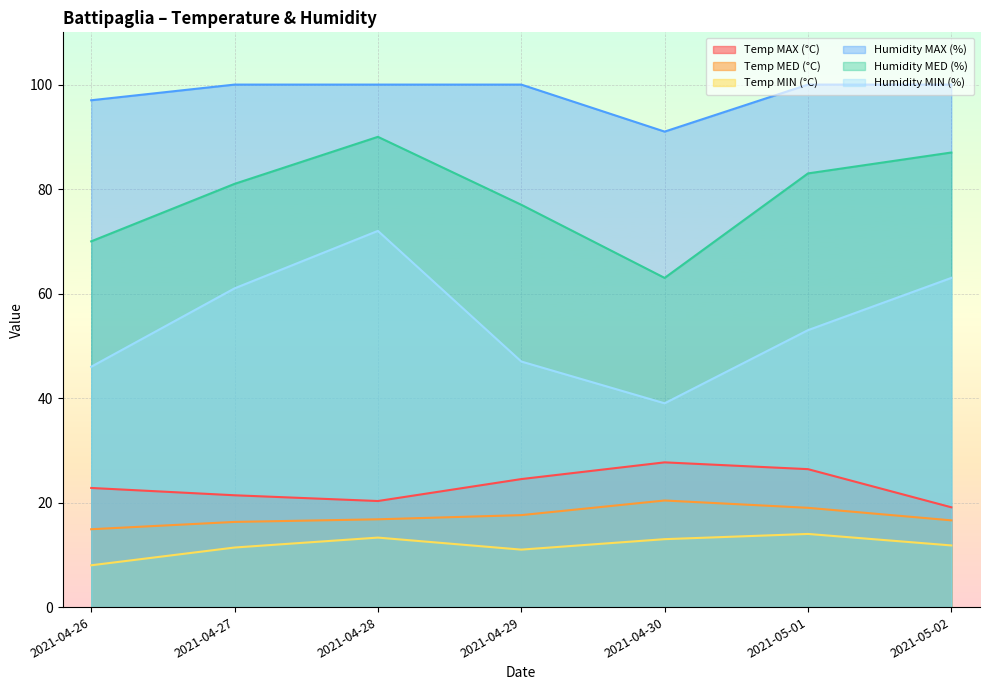

Where is the first local minimum for Temp MIN (°C)?

2021-04-29